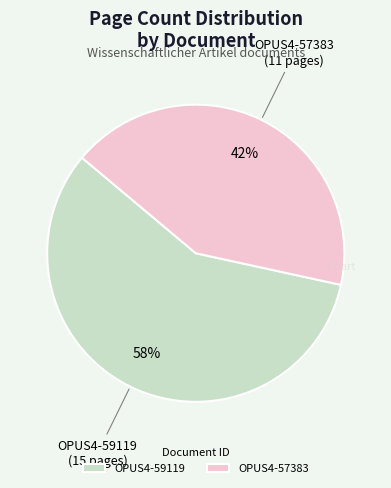

Count the number of slices in the pie.

2